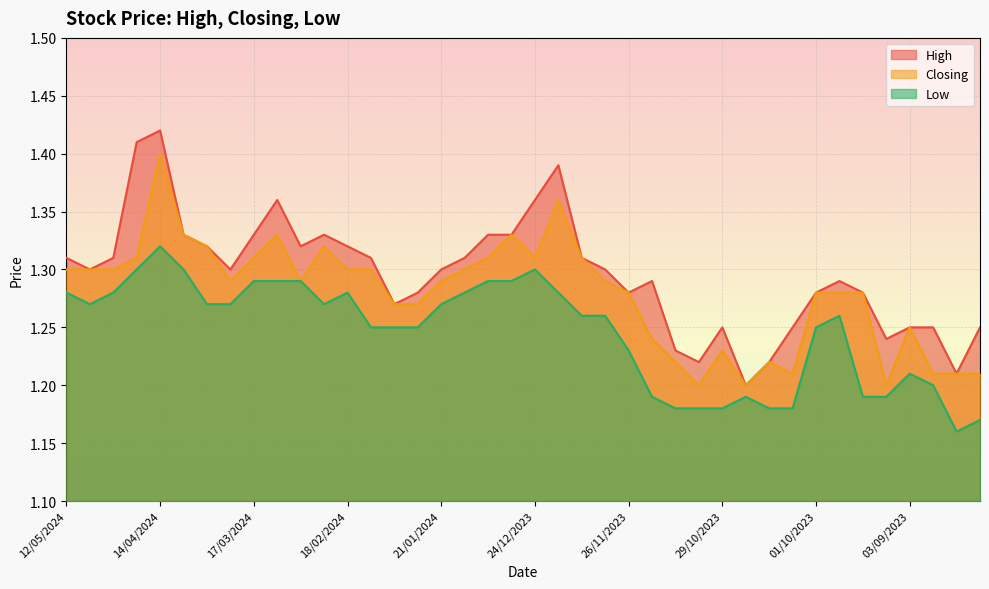

What is the label of the 24th point from the left?

03/12/2023